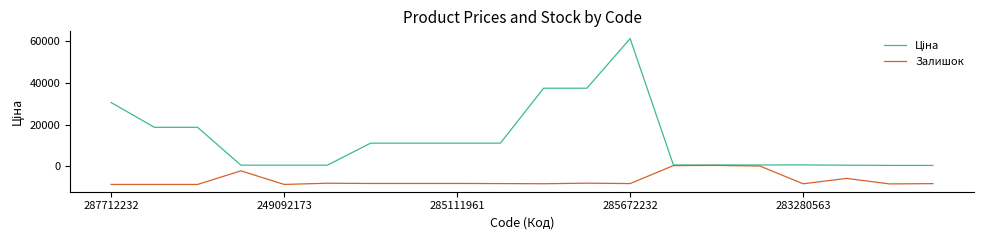

What is the smallest value displayed?

-8599.2